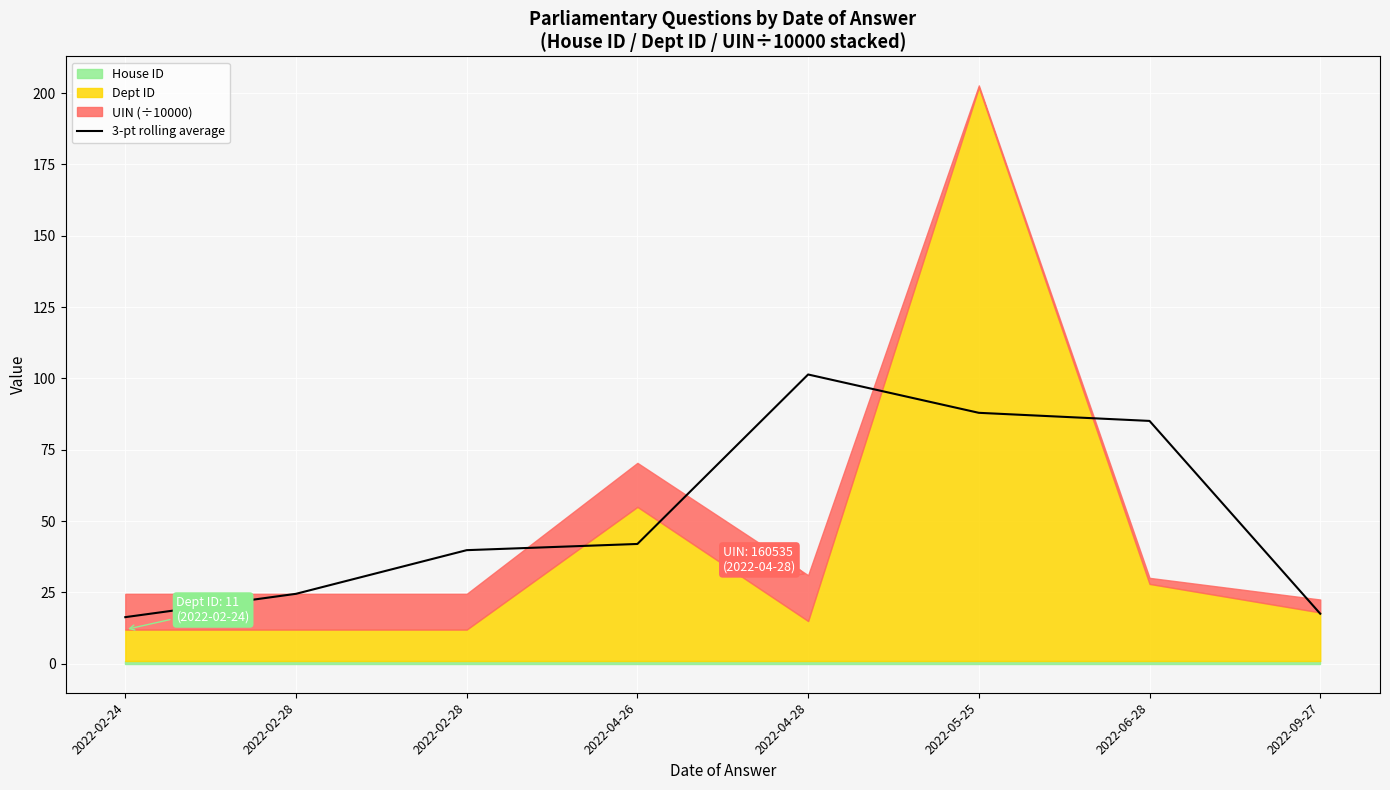

What is the sum of all values?

414.7